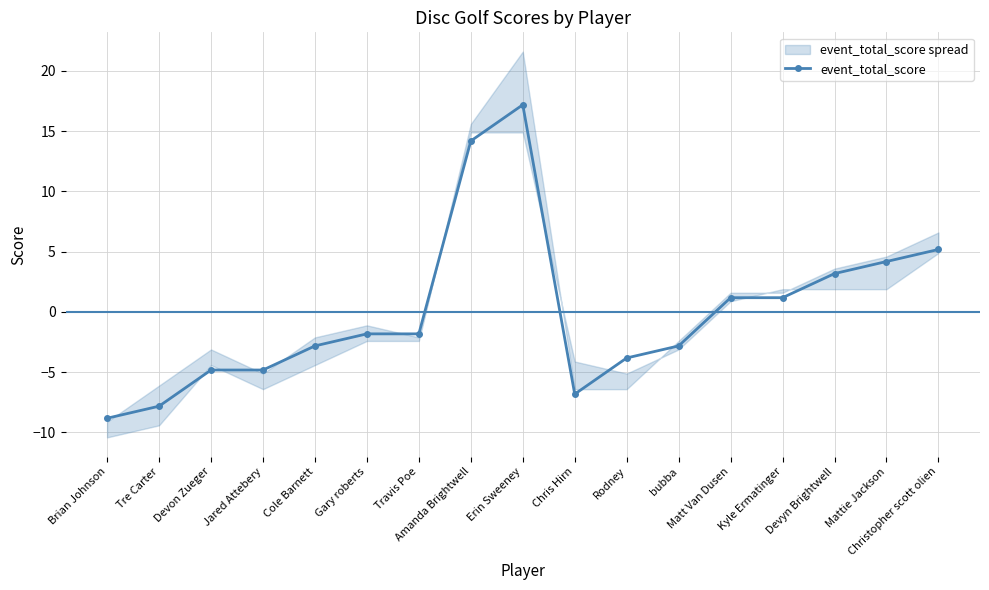

True or false: the data shows -6.3 at Rodney.

False